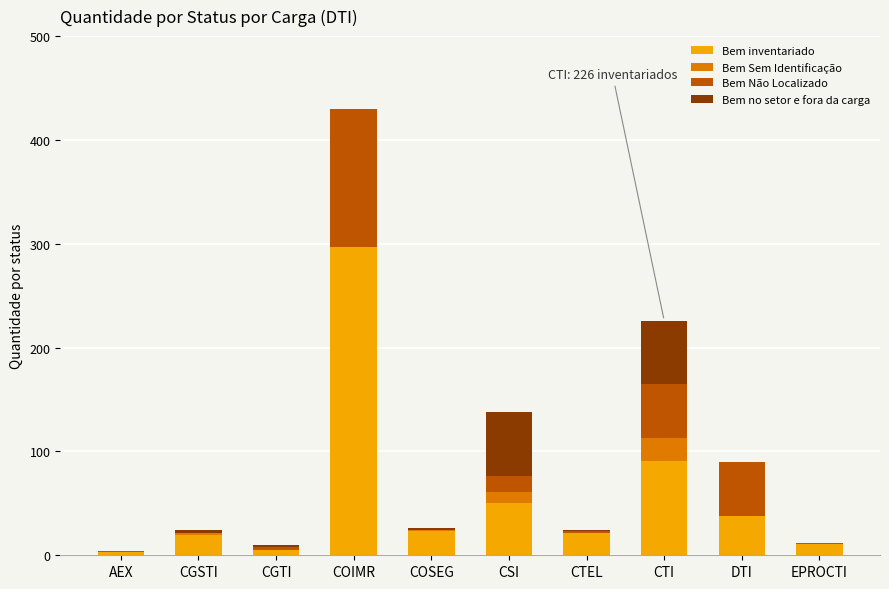

Is it true that Bem inventariado equals 91 at CTI?

True